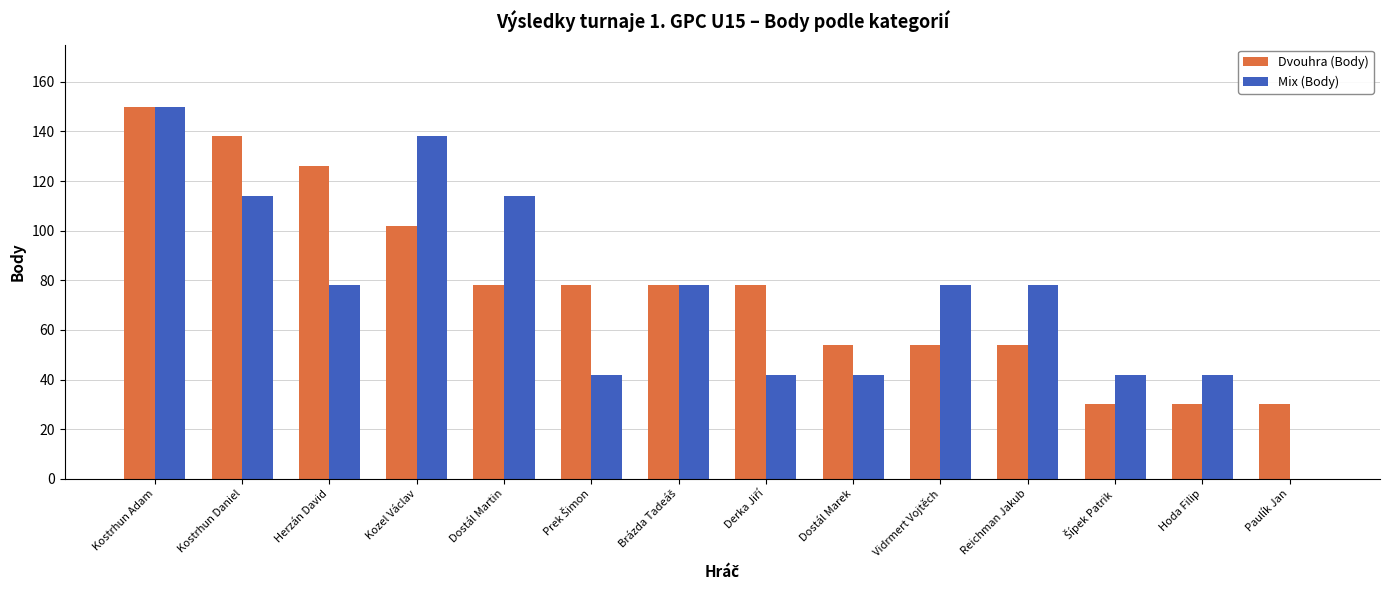

What is the sum of all Mix (Body) values?

1038